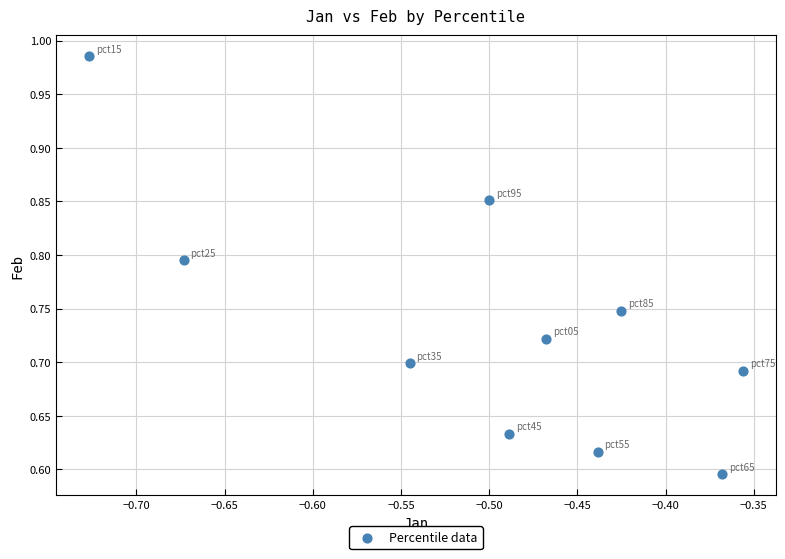

What is the range of Y values (max minus min)?

0.4